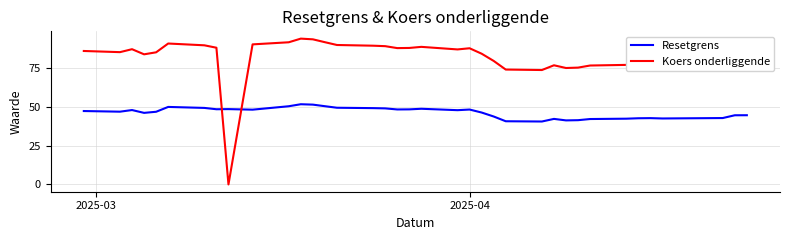

Which series has the largest range (max minus min)?

Koers onderliggende